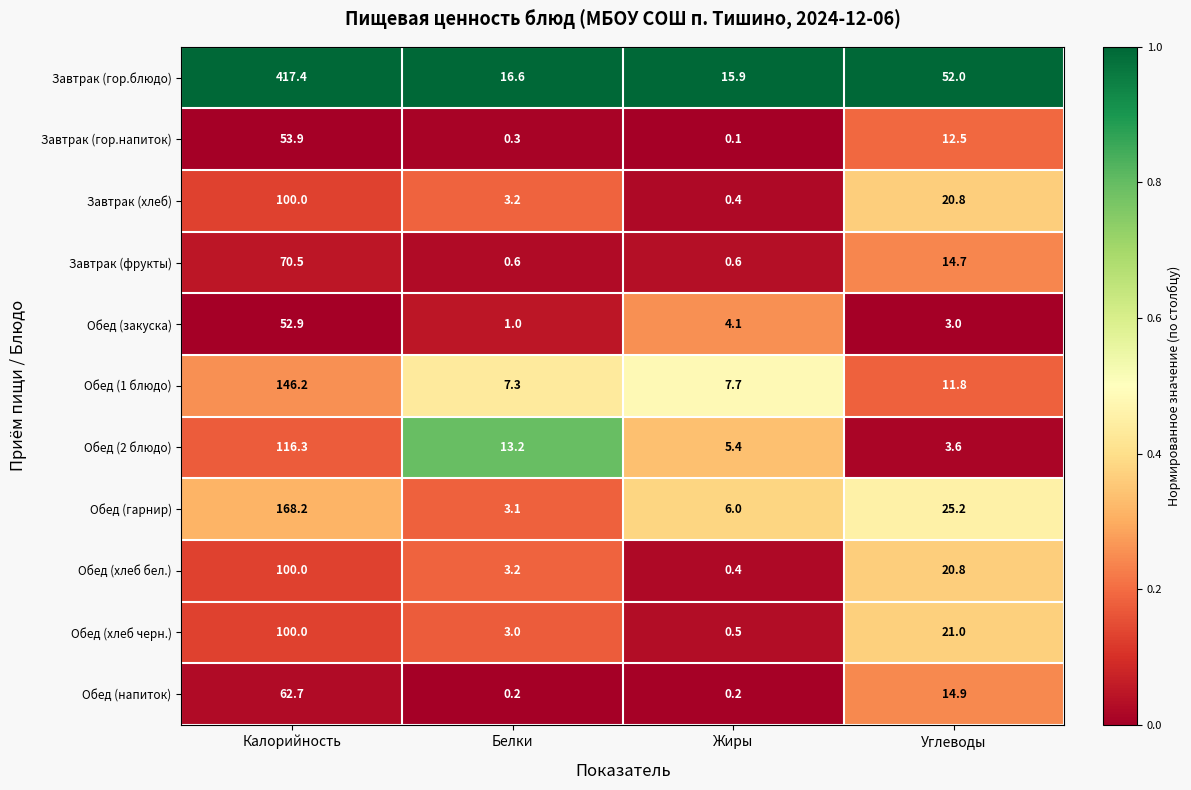

What is the highest value of the Обед (закуска) series?

52.9